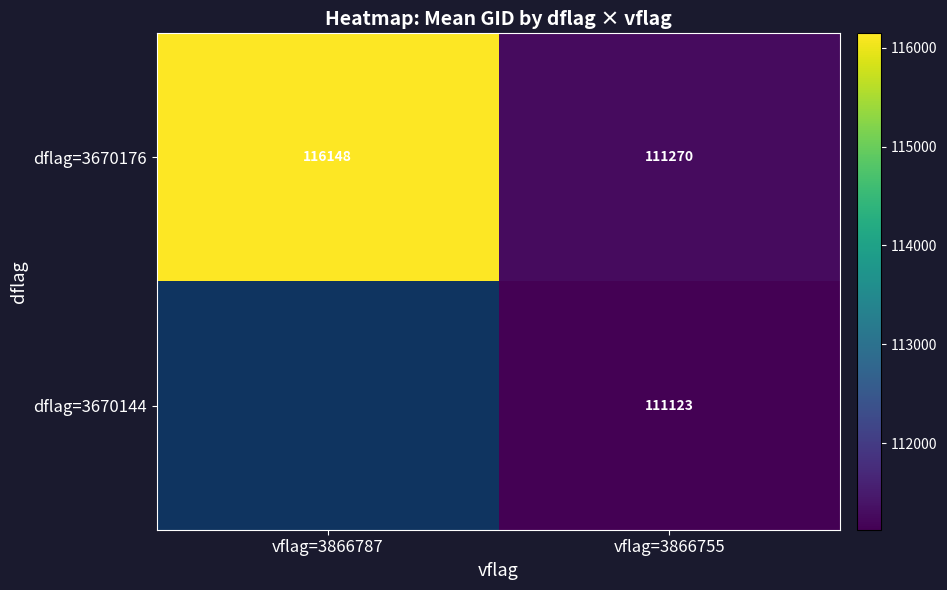

What is the minimum value for dflag=3670176?

111270.0